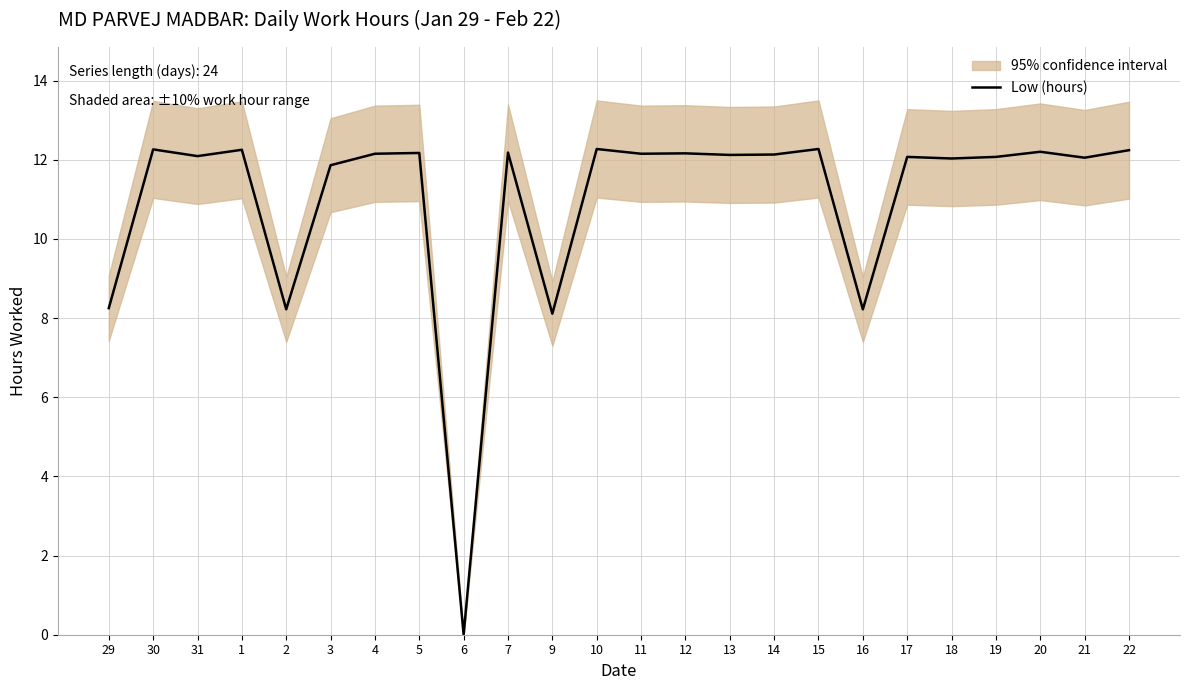

What position from the right is 29?

24